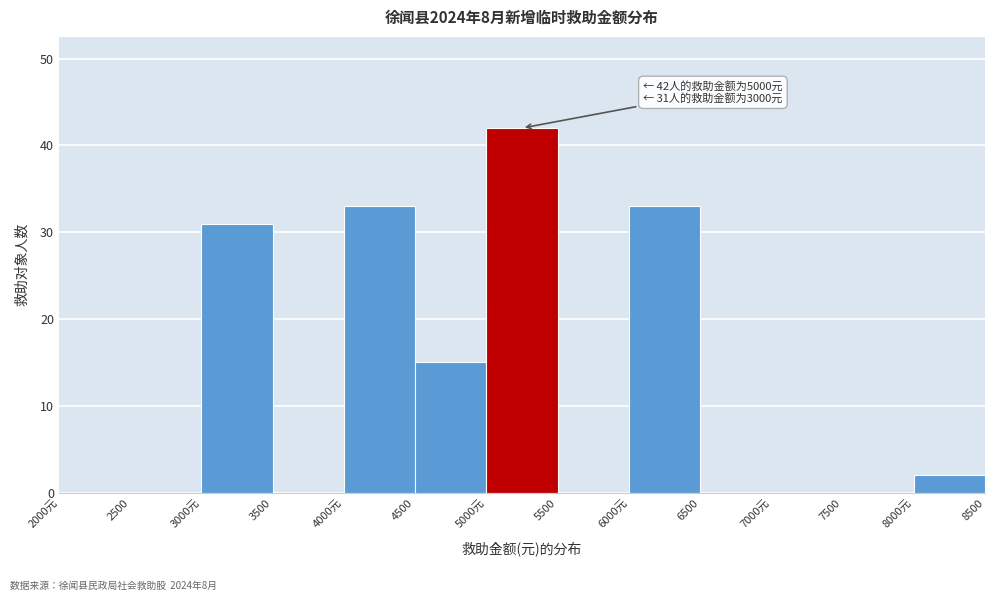

Reading left to right, list all the values displayed in this chart.

2000元=0	2500=0	3000元=31	3500=0	4000元=33	4500=15	5000元=42	5500=0	6000元=33	6500=0	7000元=0	7500=0	8000元=2